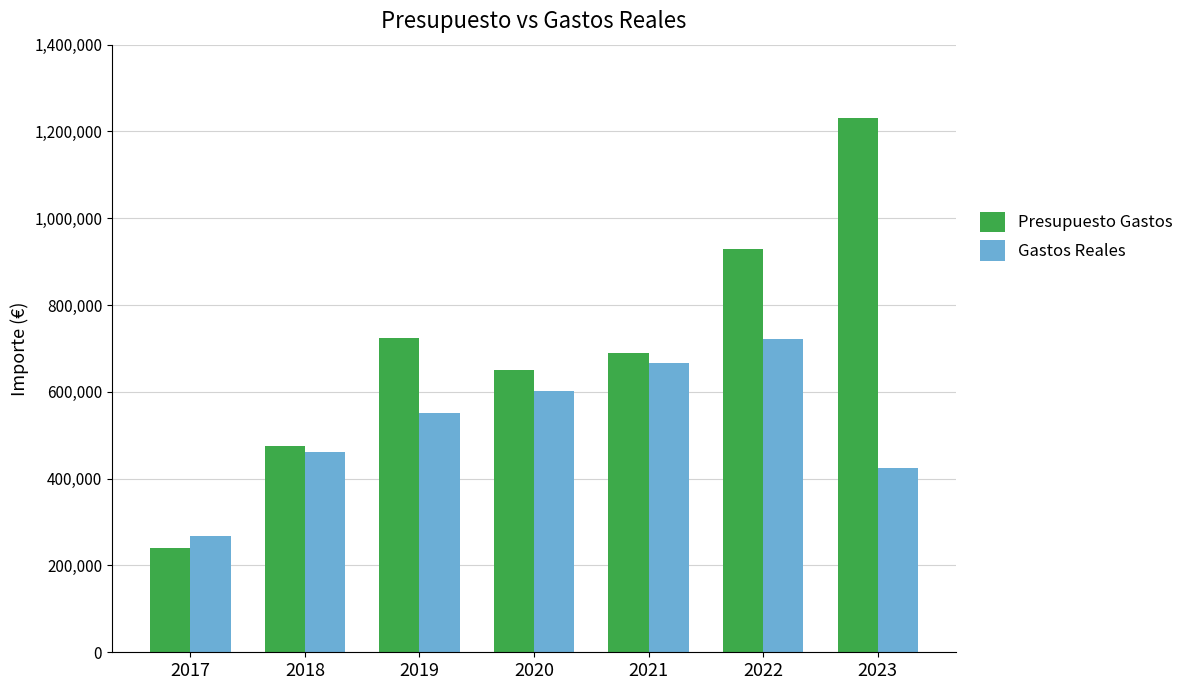

What is the maximum value for Presupuesto Gastos?

1230870.0